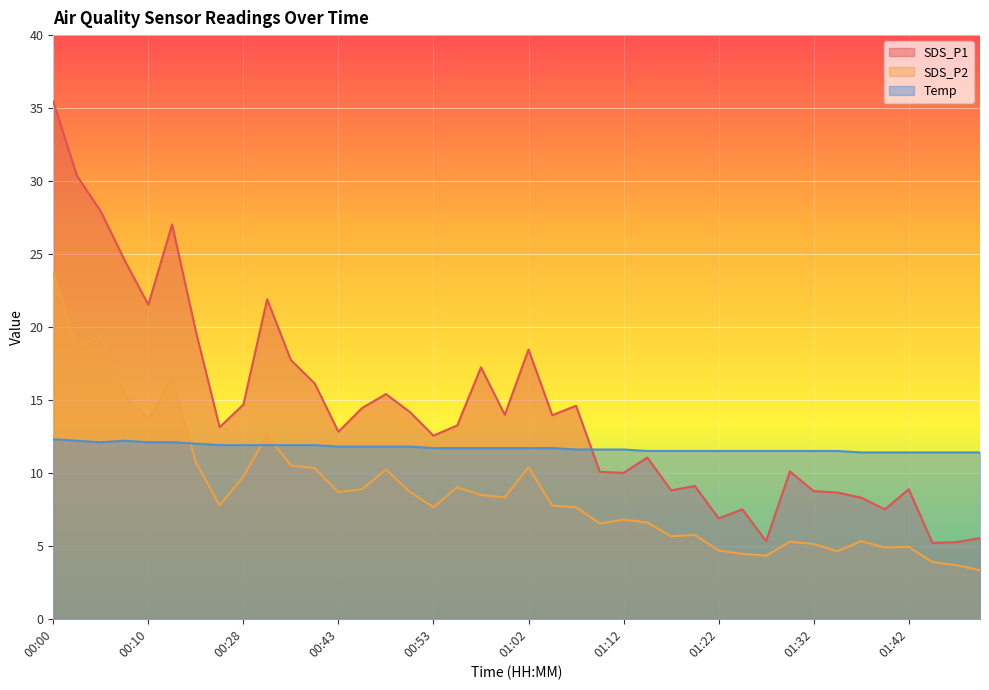

The Temp series shows 11.8 at 00:45. True or false?

True